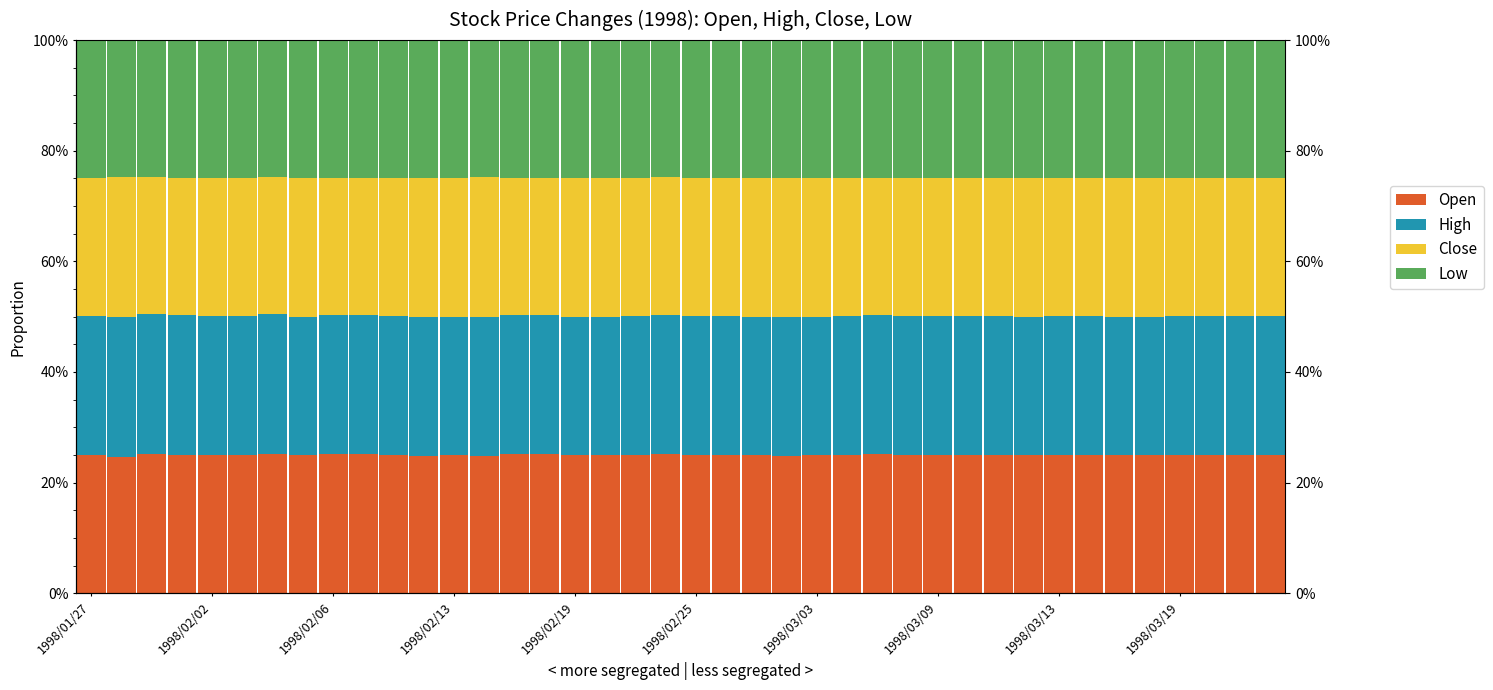

What is the sum of the Open values at 1998/03/03 and 30?

0.5